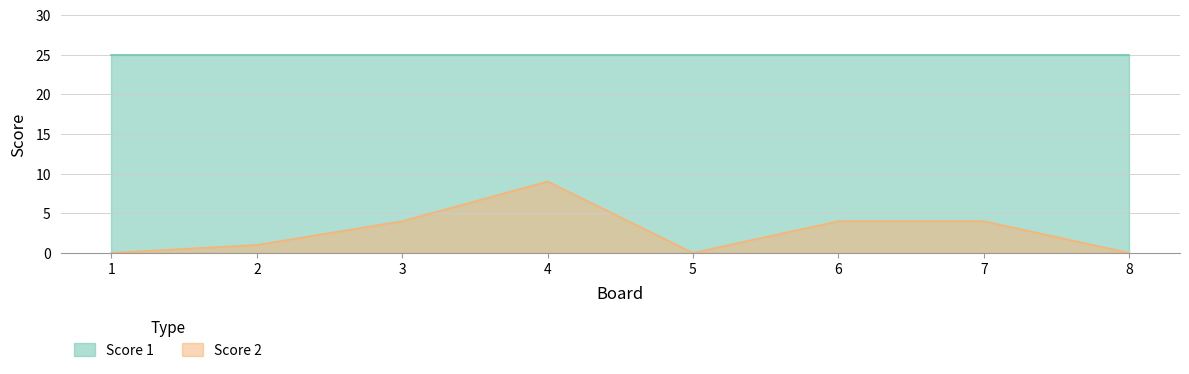

What is the sum of all values?

22